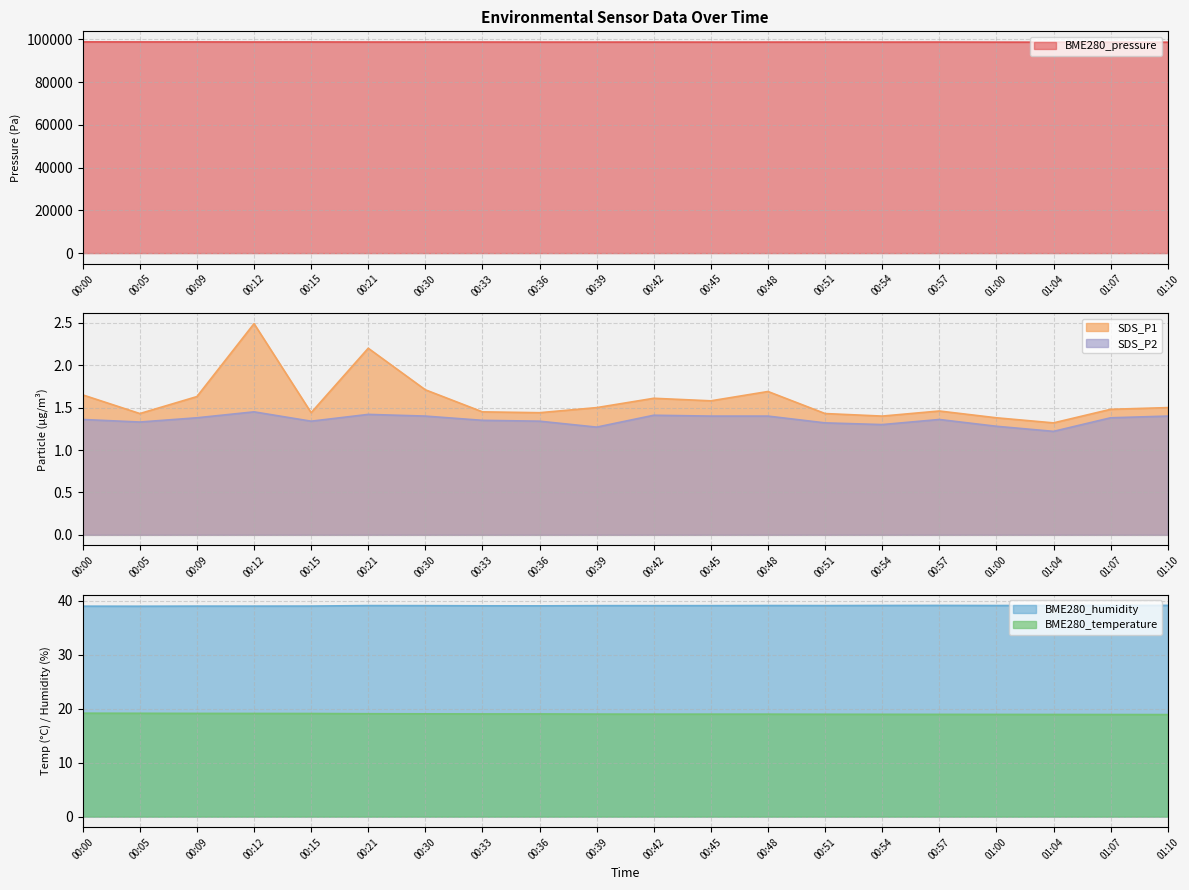

True or false: BME280_humidity has more than 1 interior local peaks.

True